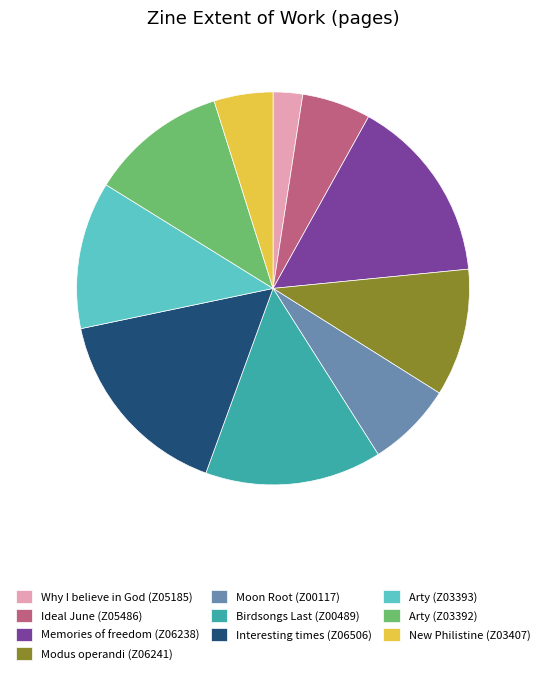

Which slice is the largest?

Interesting times (Z06506)